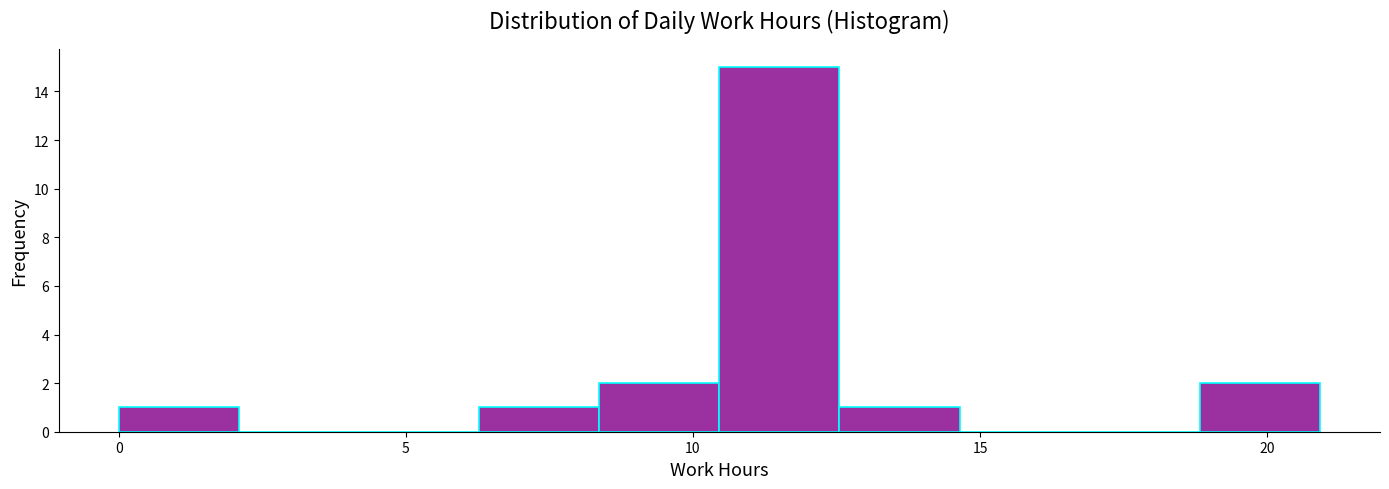

Reading left to right, transcribe this chart: for each bar, give the range it covers on the x-axis and its height. Neither the bar edges nor the heights are printed on the chart, so give them approximately, as read against the axes.

0.0 to 2.0: 1
2.0 to 4.0: 0
4.0 to 6.5: 0
6.5 to 8.5: 1
8.5 to 10.5: 2
10.5 to 12.5: 15
12.5 to 14.5: 1
14.5 to 16.5: 0
16.5 to 19.0: 0
19.0 to 21.0: 2